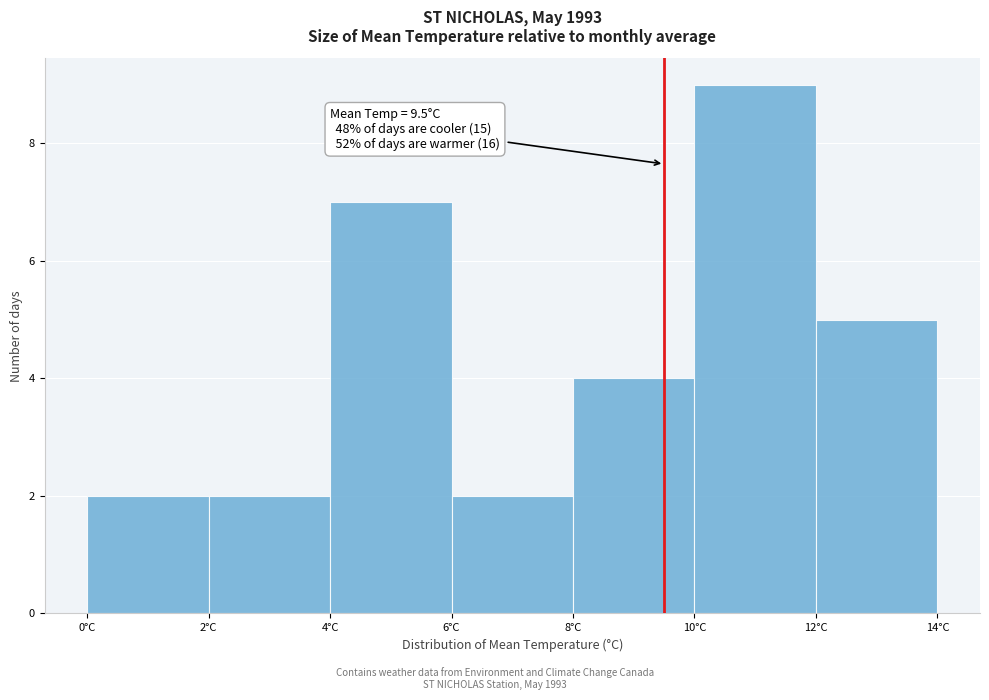

Over which range of the x-axis is the bar tallest?

10 to 12